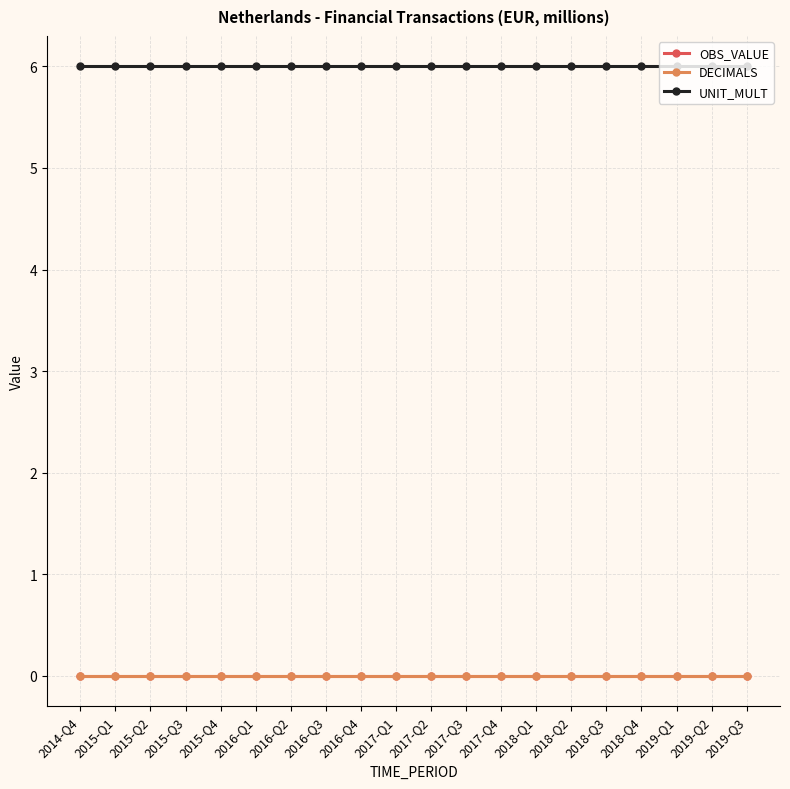

Is this an area chart (filled region under the line)?

No